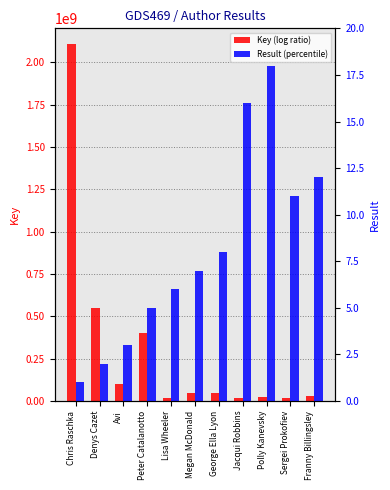

What is the approximate value of Key (log ratio) at Avi, to the nearest 10?

100274750